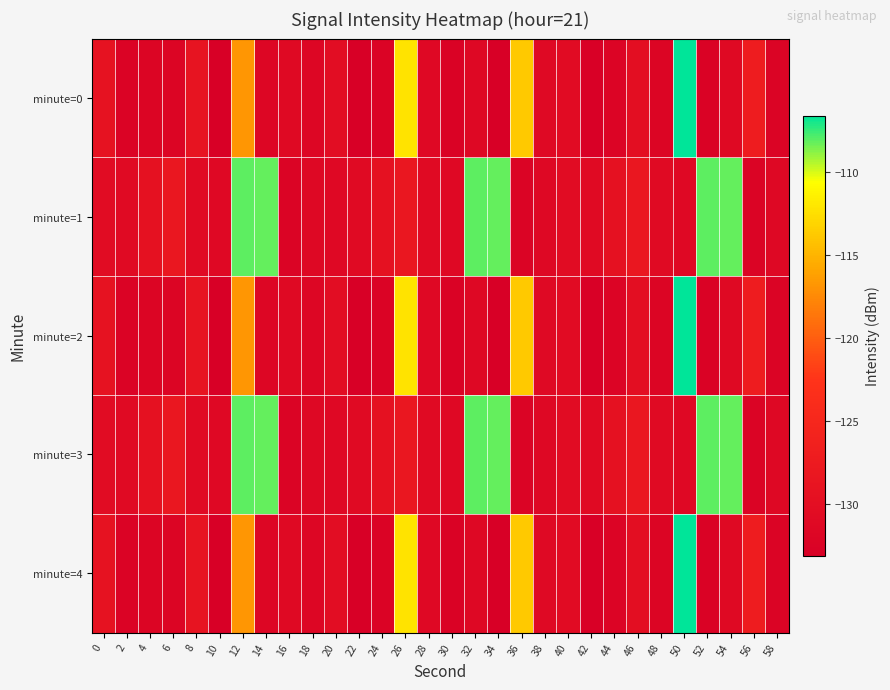

Count the number of data series in this chart.

5